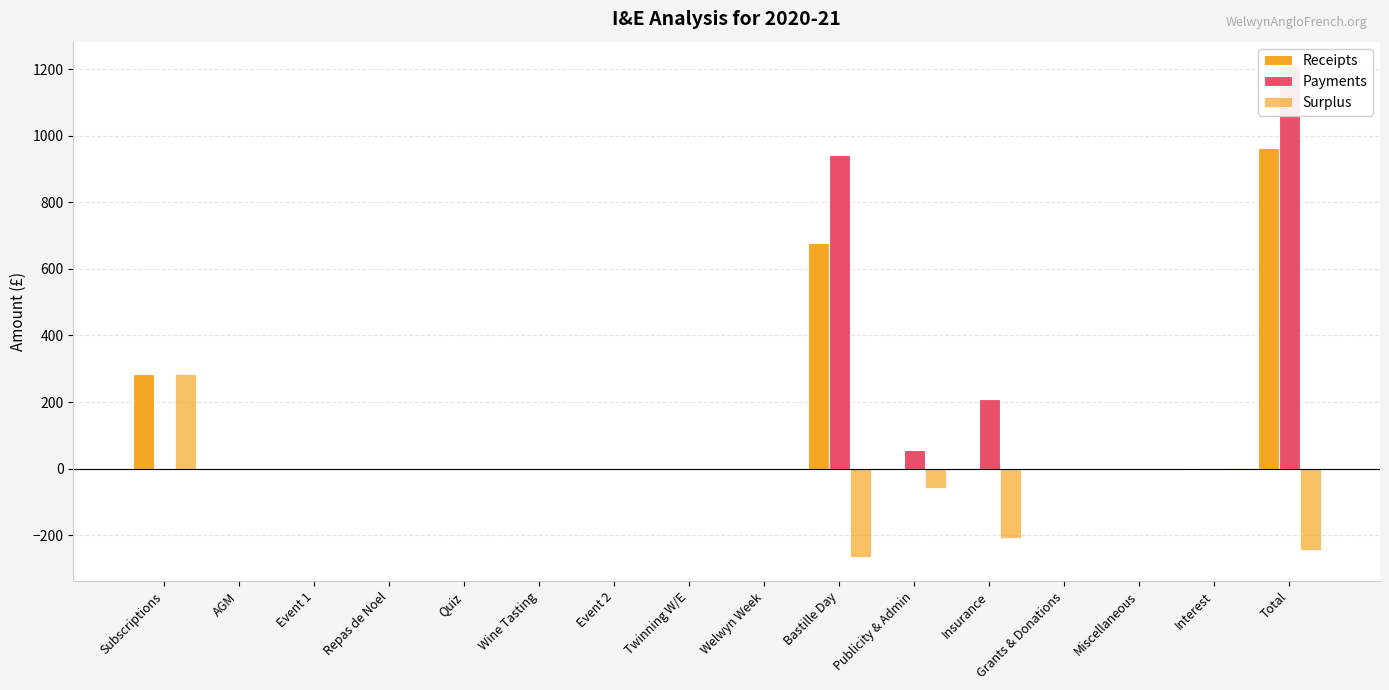

At which label is Receipts closest to 482?

Bastille Day